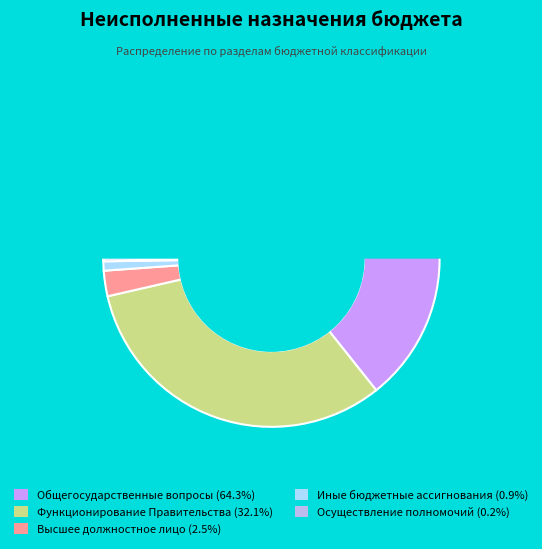

How many slices are in this pie chart?

5